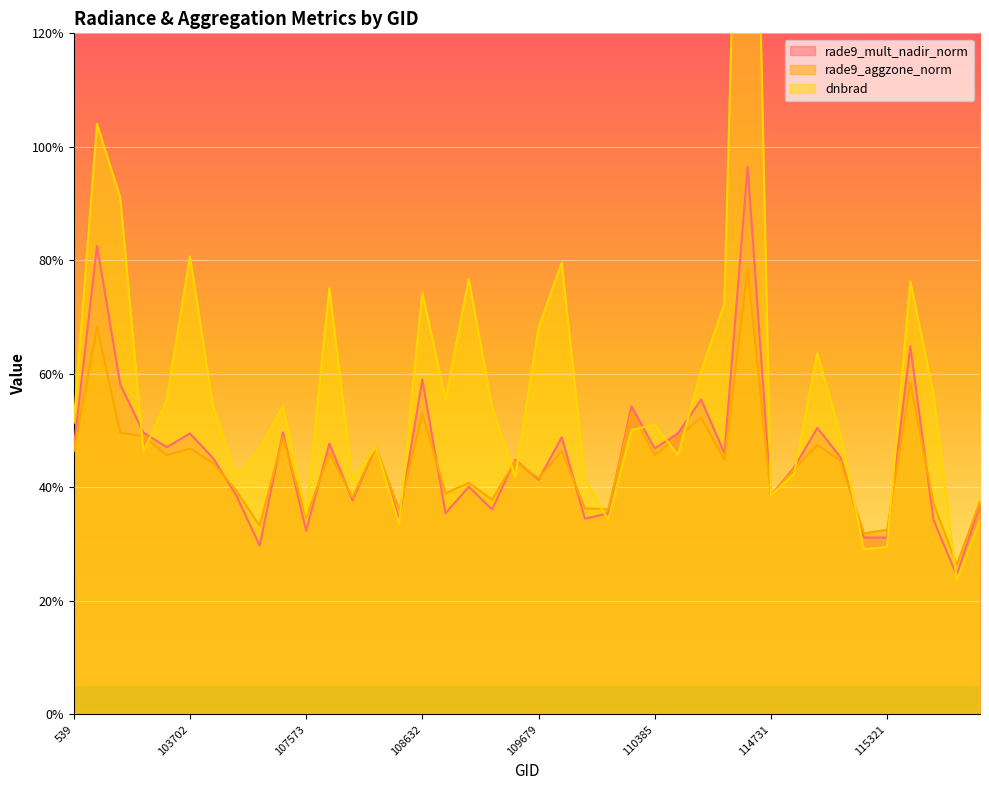

In rade9_mult_nadir_norm, how many points are lower than both neighbors (excluding endpoints)?

14